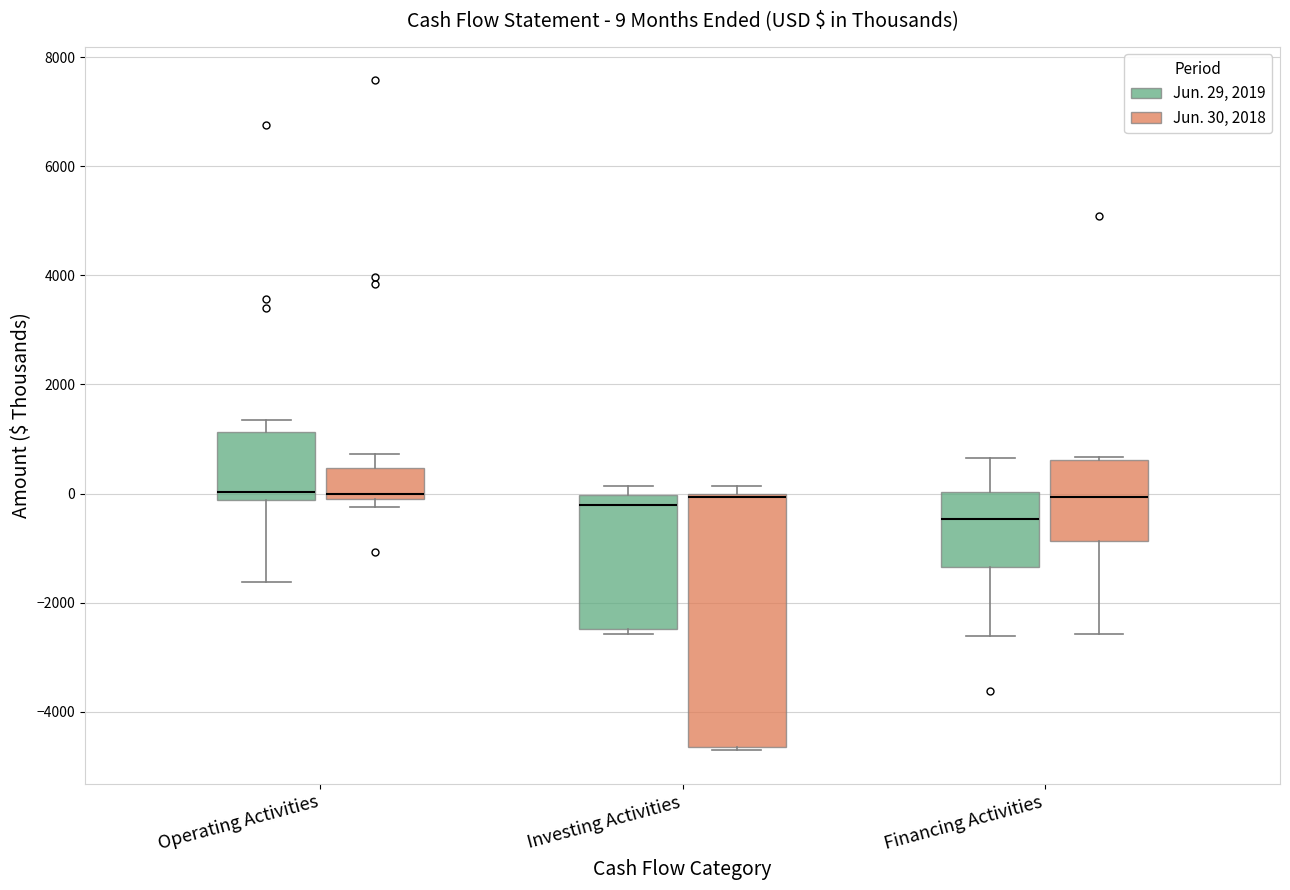

Which box is the tallest, from its lower edge to its upper edge?

Investing Activities (Jun. 30, 2018)